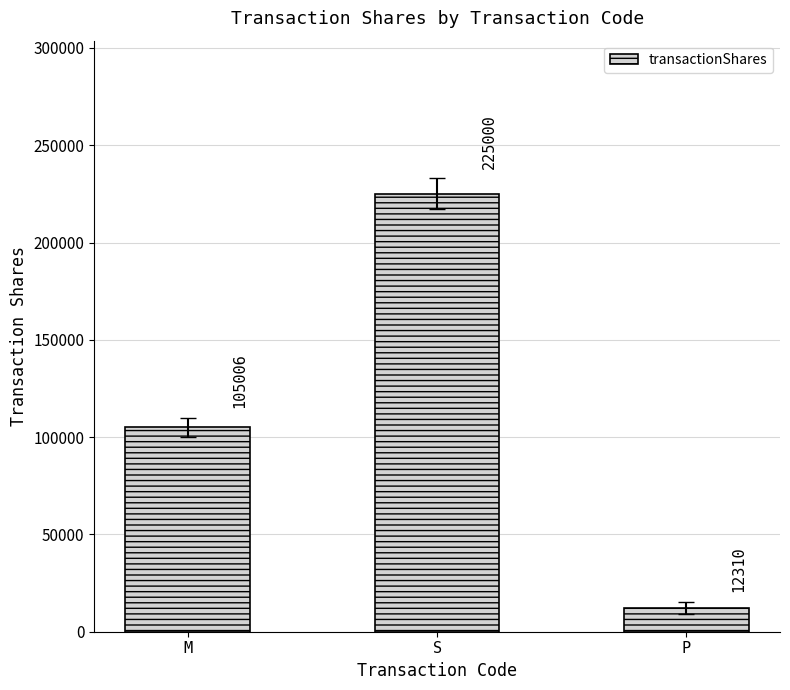

Rank the categories by value from highest to lowest.

S, M, P